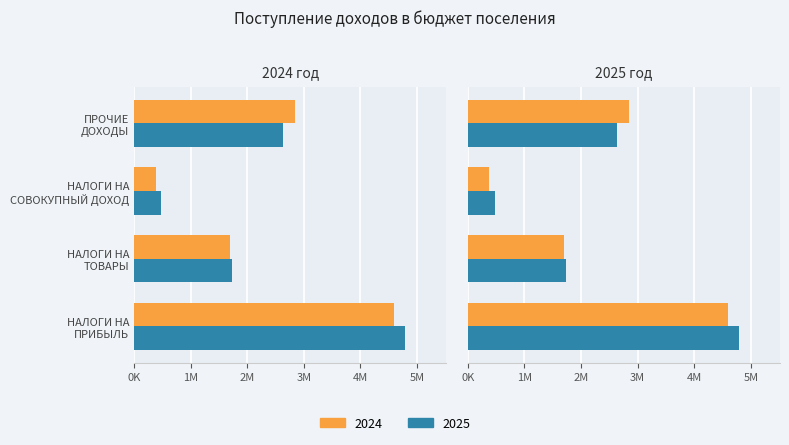

Reading right to left, what are all the values shown in this chart?

2024: ПРОЧИЕ
ДОХОДЫ=2841000	НАЛОГИ НА
СОВОКУПНЫЙ ДОХОД=380000	НАЛОГИ НА
ТОВАРЫ=1691000	НАЛОГИ НА
ПРИБЫЛЬ=4596000
2025: ПРОЧИЕ
ДОХОДЫ=2636000	НАЛОГИ НА
СОВОКУПНЫЙ ДОХОД=480000	НАЛОГИ НА
ТОВАРЫ=1728000	НАЛОГИ НА
ПРИБЫЛЬ=4794000